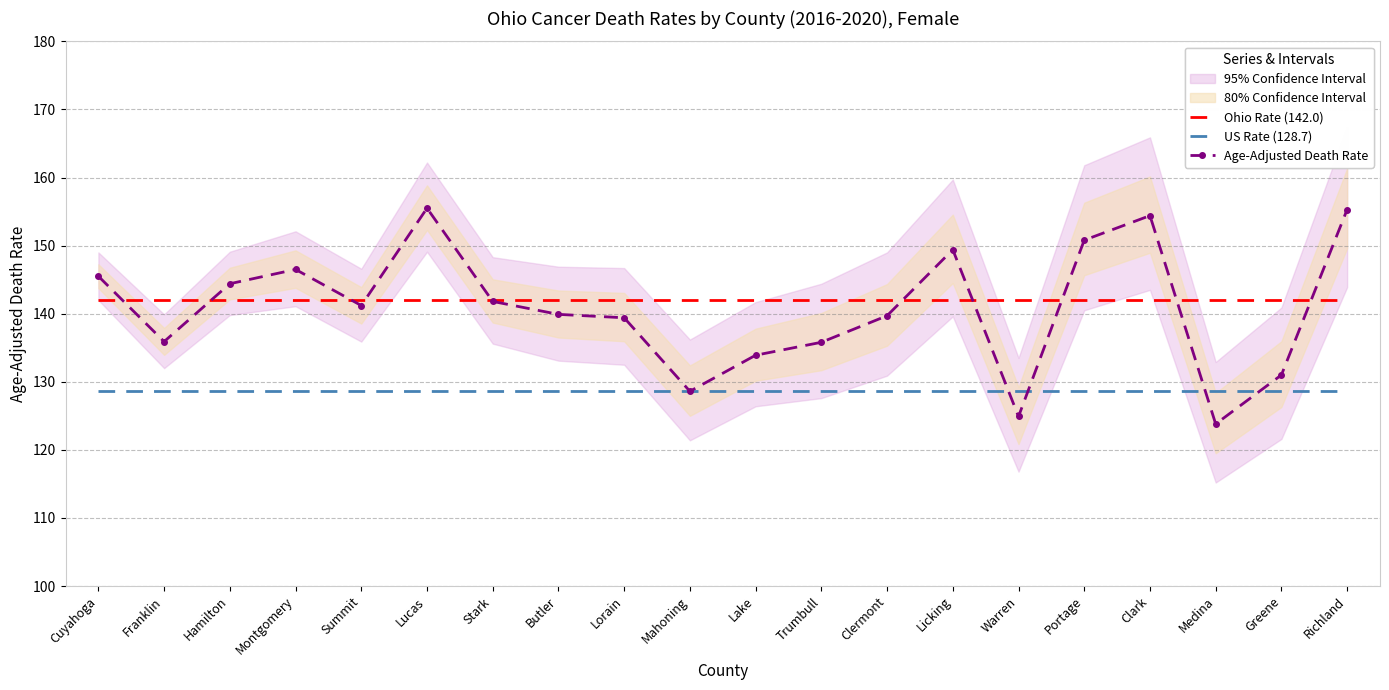

Which has a higher value, Cuyahoga or Warren?

Cuyahoga